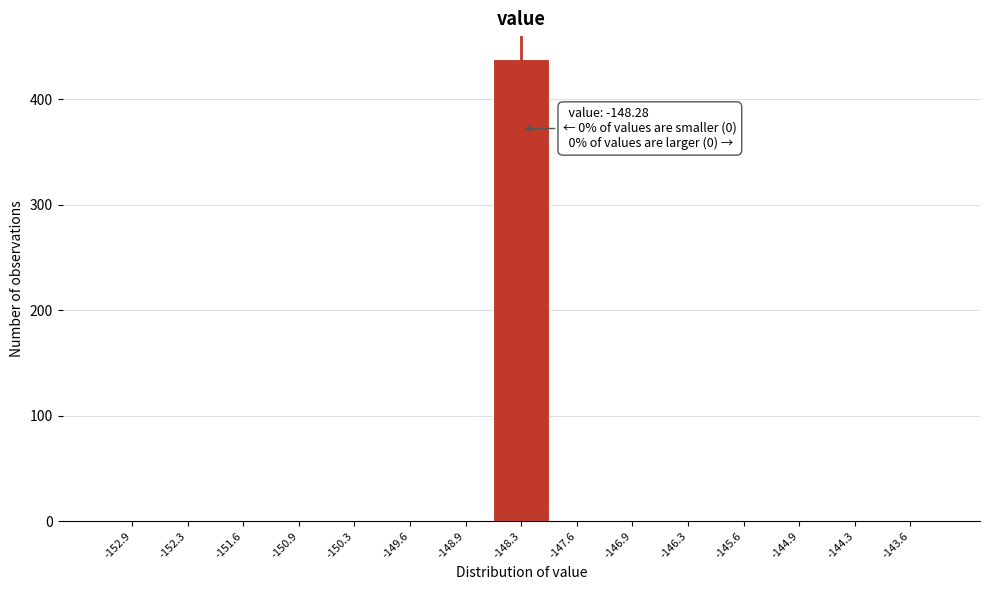

Over which range of the x-axis is the bar tallest?

-148.6 to -147.9